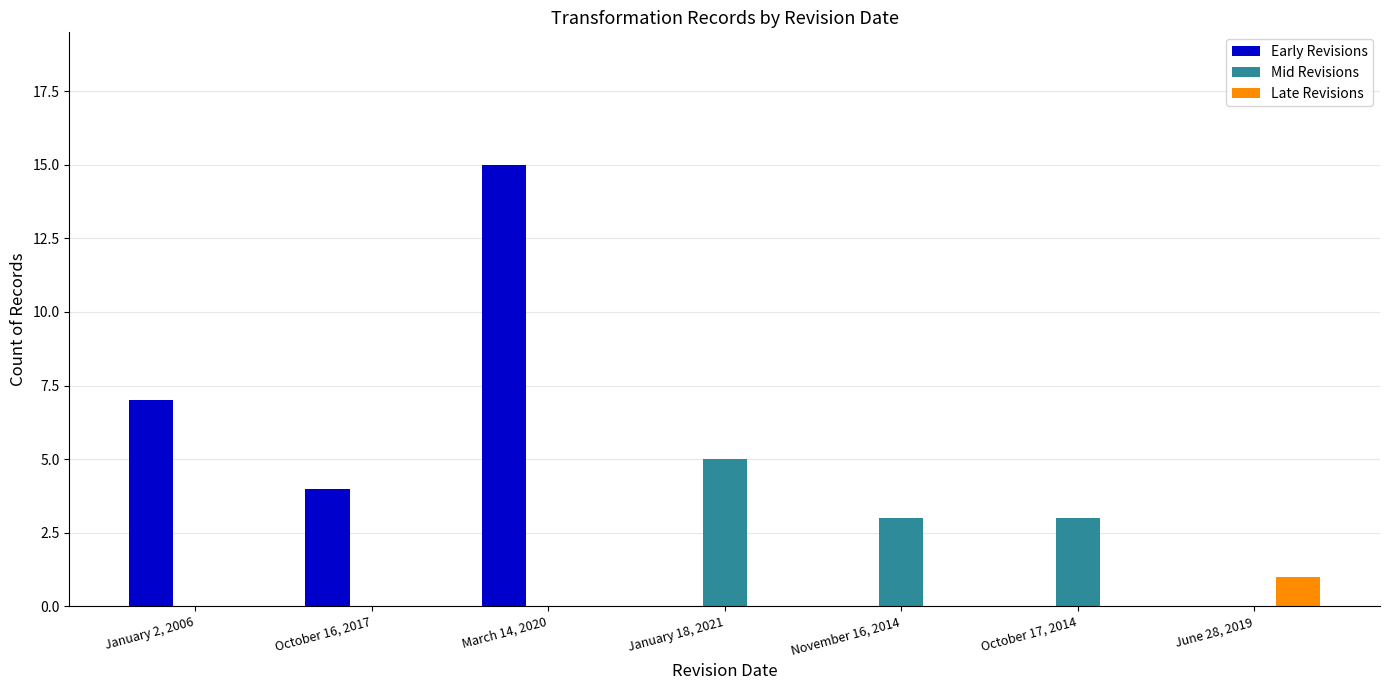

Which series changed the most between October 16, 2017 and March 14, 2020?

Early Revisions